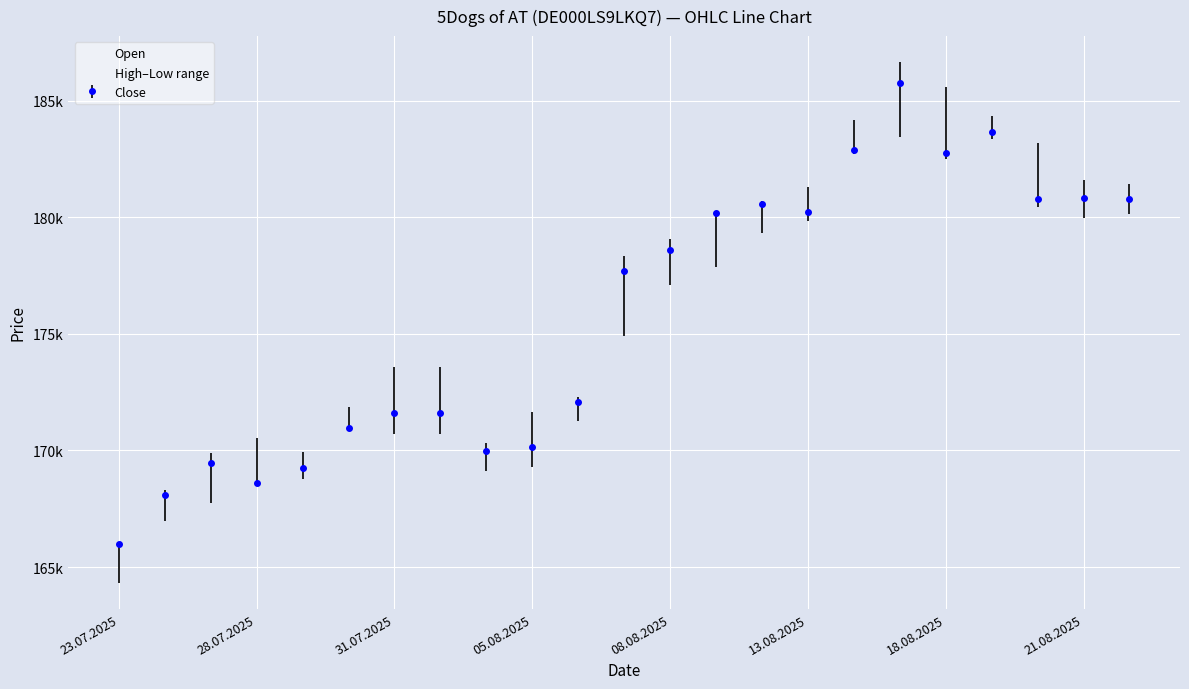

Between 14 and 16, which is larger?

16